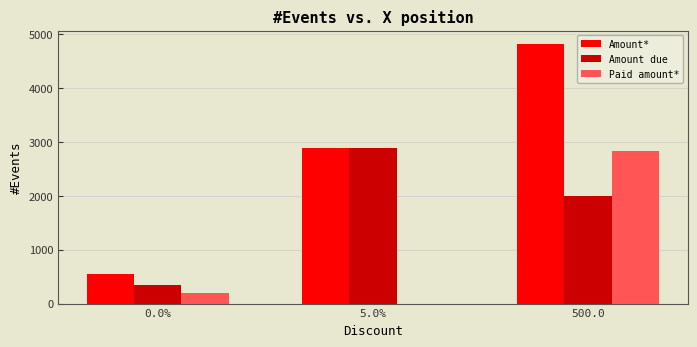

What is the sum of the Amount due values at 500.0 and 5.0%?

4884.2